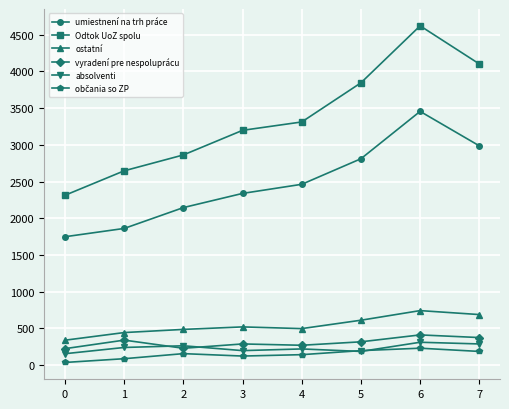

Which series has the widest spread of values?

Odtok UoZ spolu